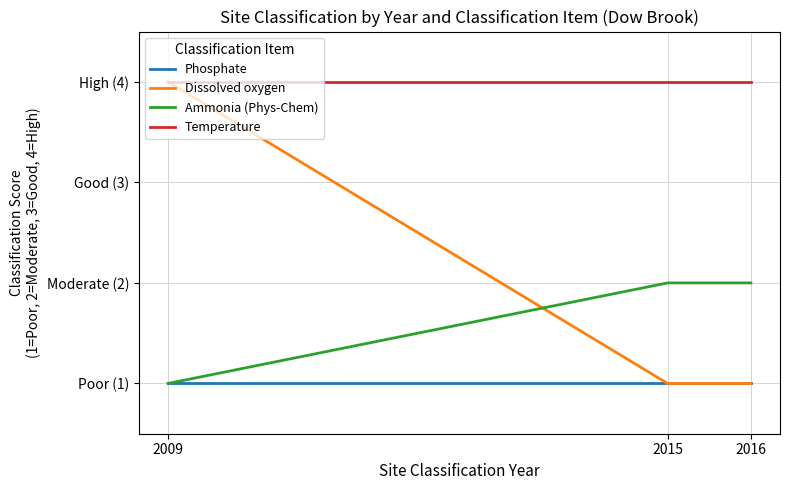

Does the chart have visible grid lines?

Yes